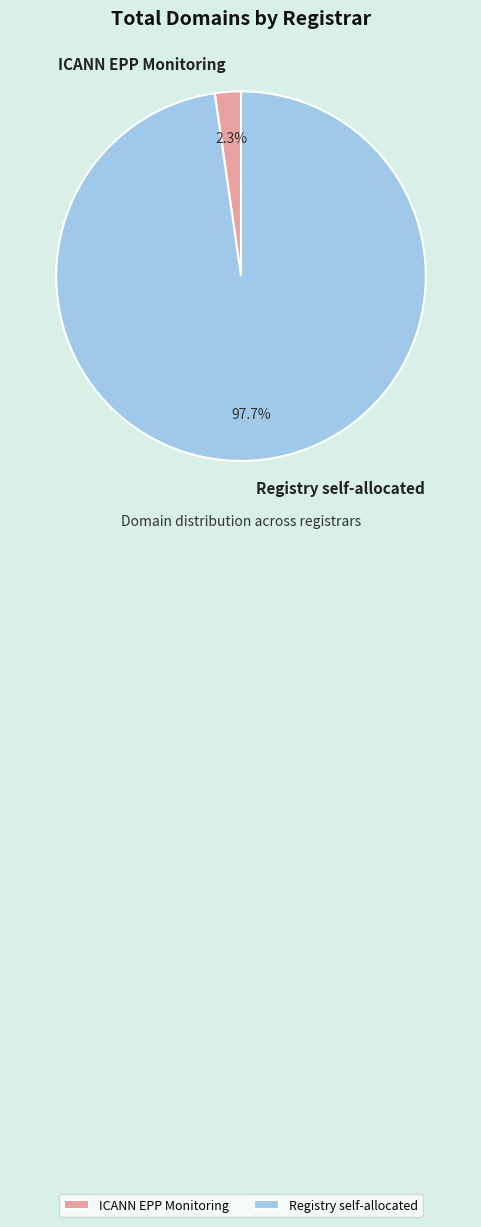

Is there a majority slice in this chart?

Yes